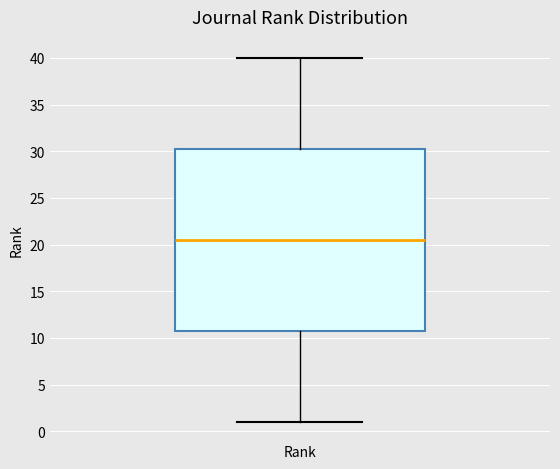

Read this box plot against the y-axis: the position of the median line, the range covered by the box, and the ends of both whiskers. The values are not printed on the chart, so give them approximately, as read against the axis.

median 20.5, box 11.0 to 30.5, whiskers 1.0 to 40.0